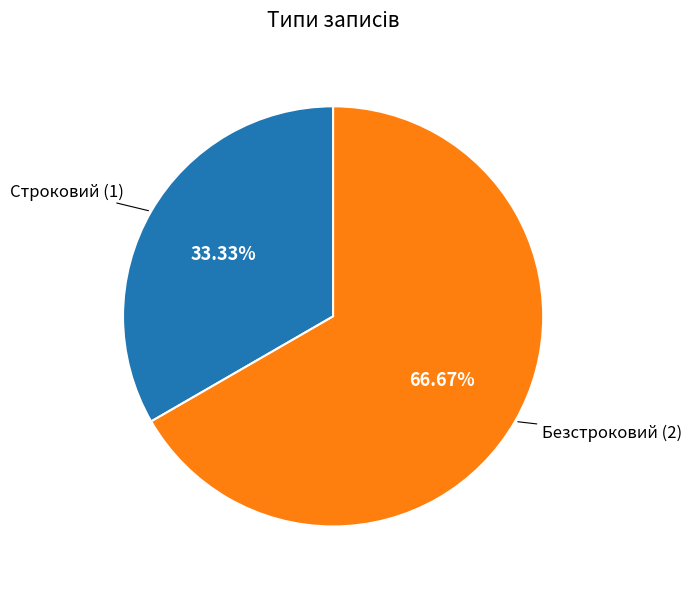

Is there any slice that represents more than half of the pie?

Yes